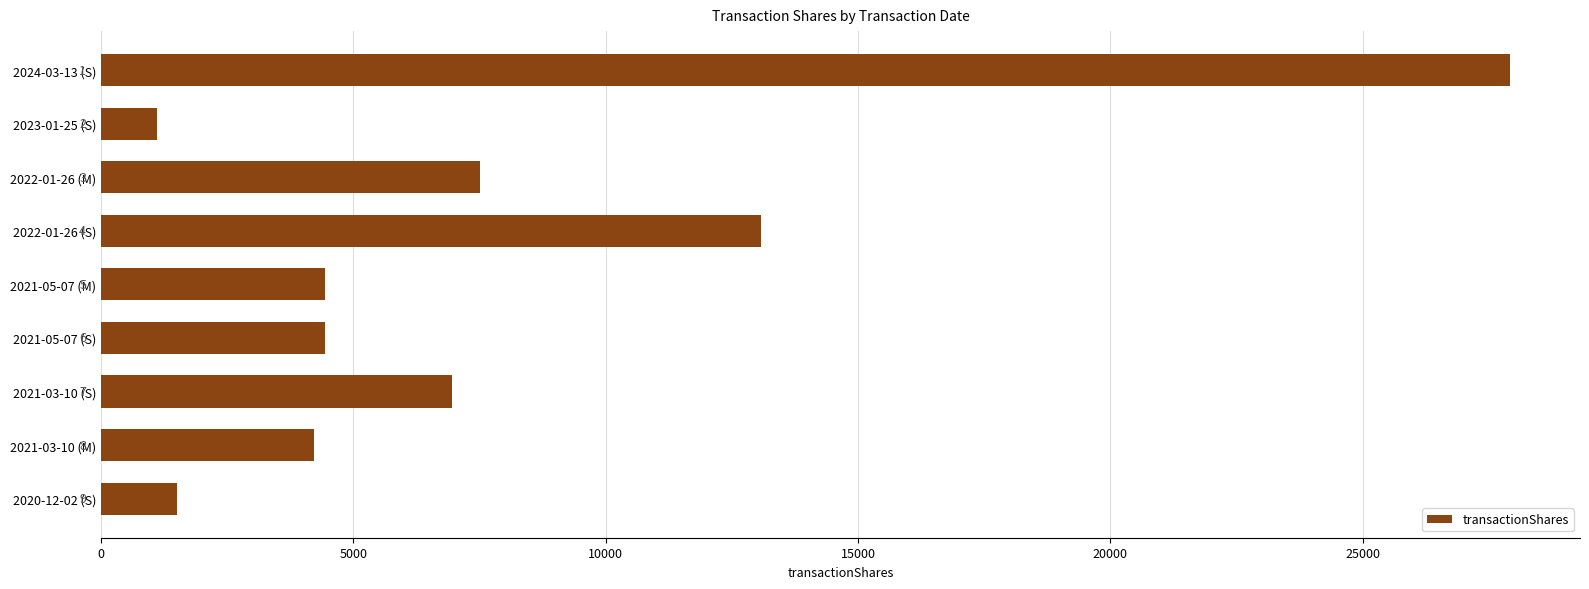

Which has a higher value, 2023-01-25 (S) or 2022-01-26 (M)?

2022-01-26 (M)